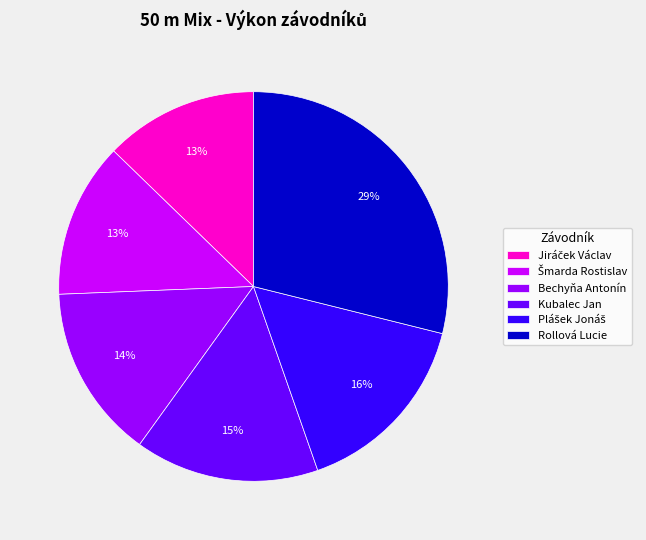

To the nearest percent, what portion does Kubalec Jan represent?

15%